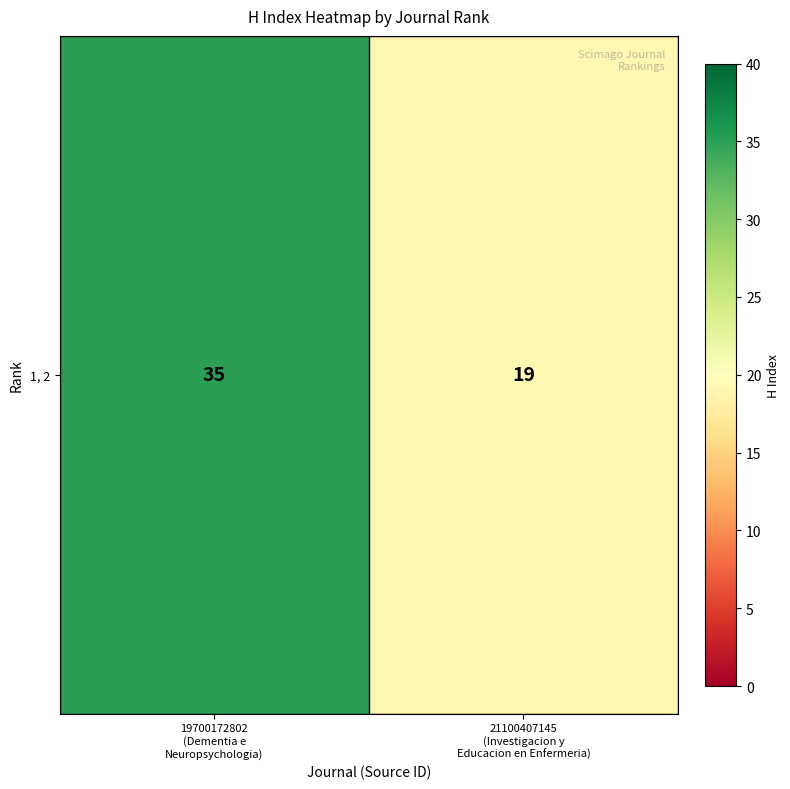

Reading left to right, what are all the values shown in this chart?

19700172802
(Dementia e
Neuropsychologia)=35	21100407145
(Investigacion y
Educacion en Enfermeria)=19